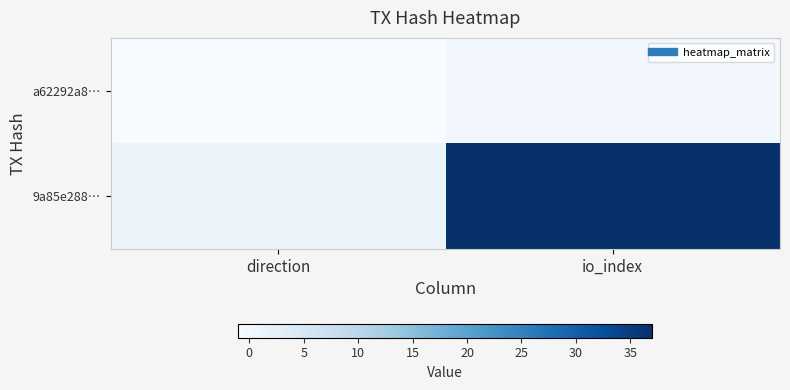

Which series has the largest range (max minus min)?

9a85e288…